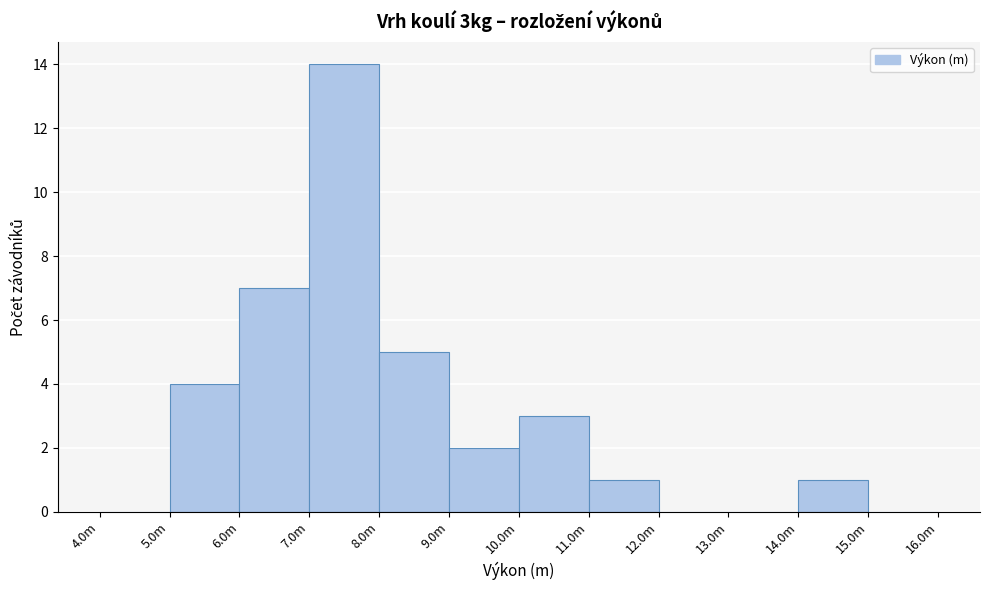

Reading left to right, transcribe all the data shown in this chart.

4.0m=0	5.0m=4	6.0m=7	7.0m=14	8.0m=5	9.0m=2	10.0m=3	11.0m=1	12.0m=0	13.0m=0	14.0m=1	15.0m=0